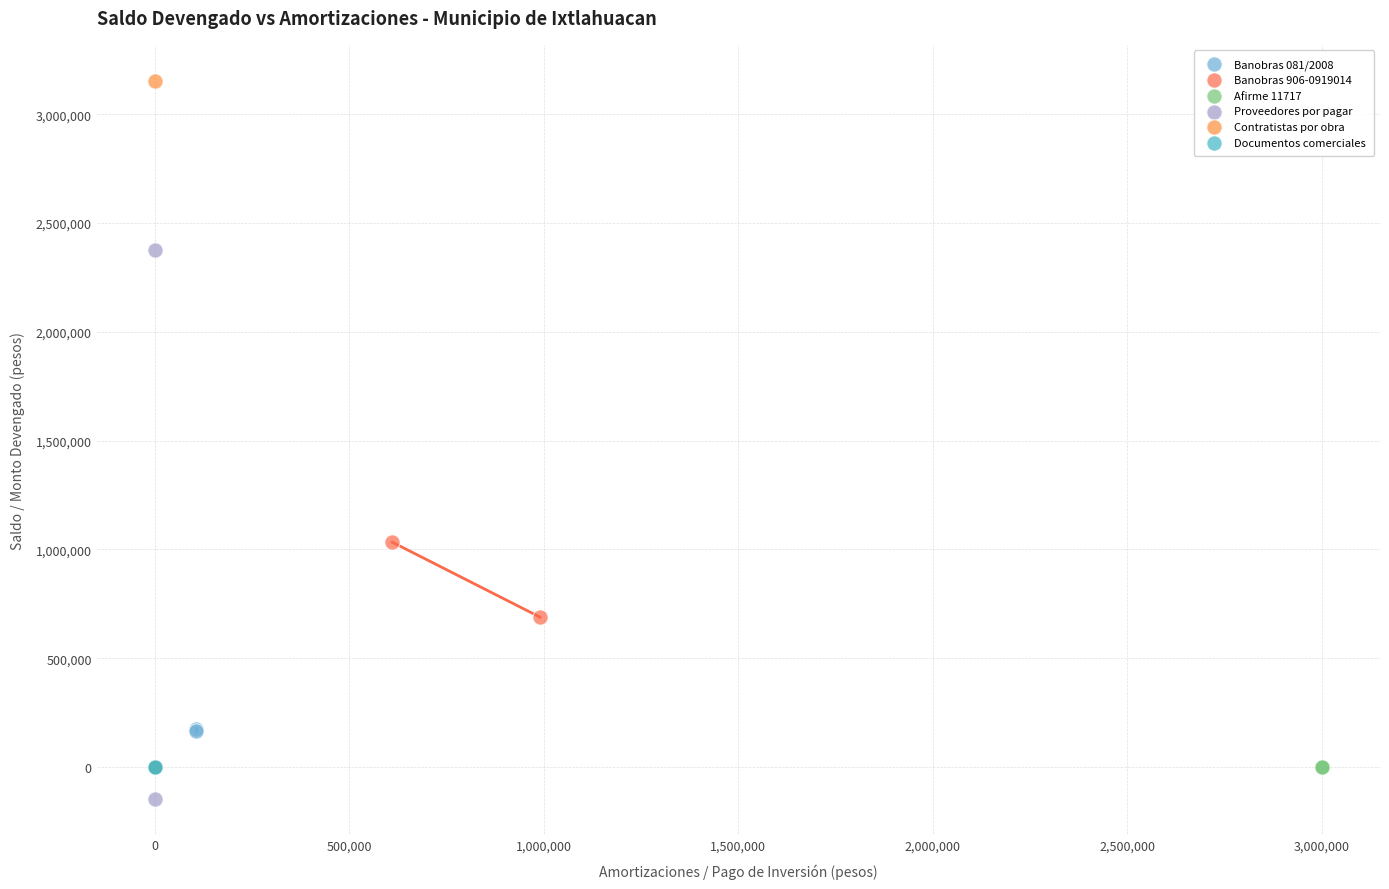

Which series reaches the maximum Y coordinate?

Contratistas por obra